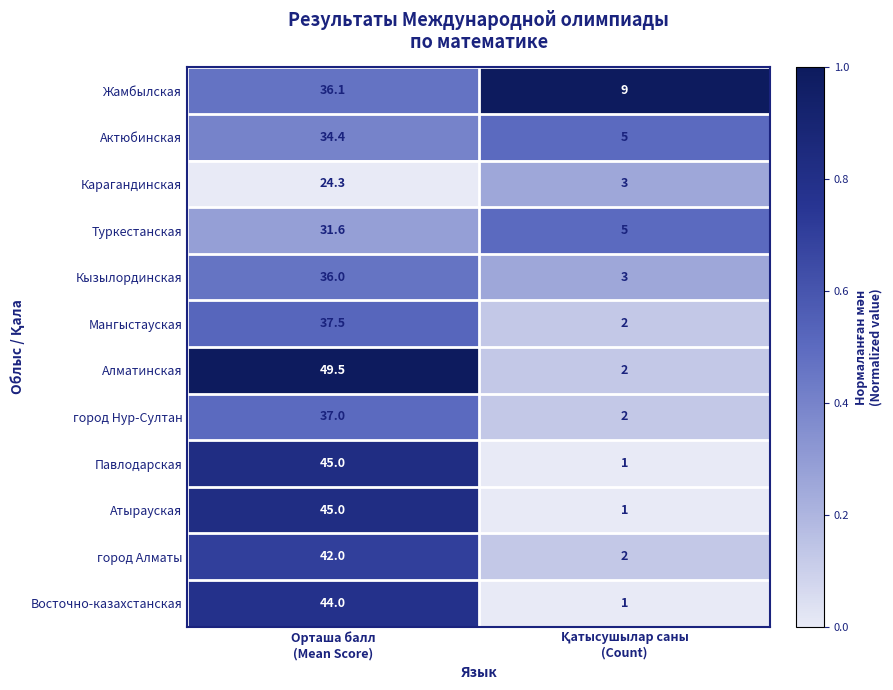

Which series has the largest total across all categories?

Алматинская